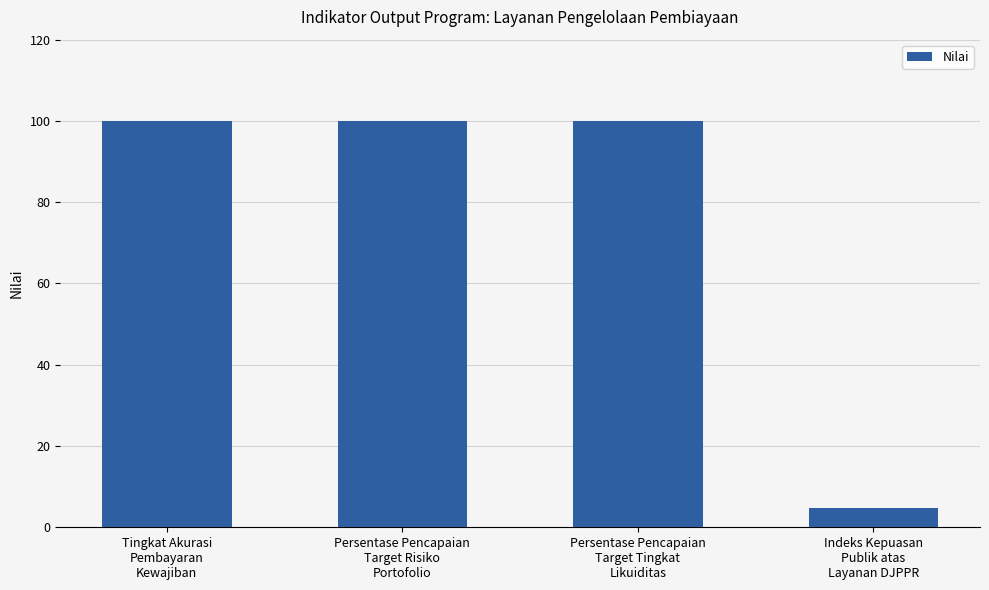

What is the minimum value shown in the chart?

4.7